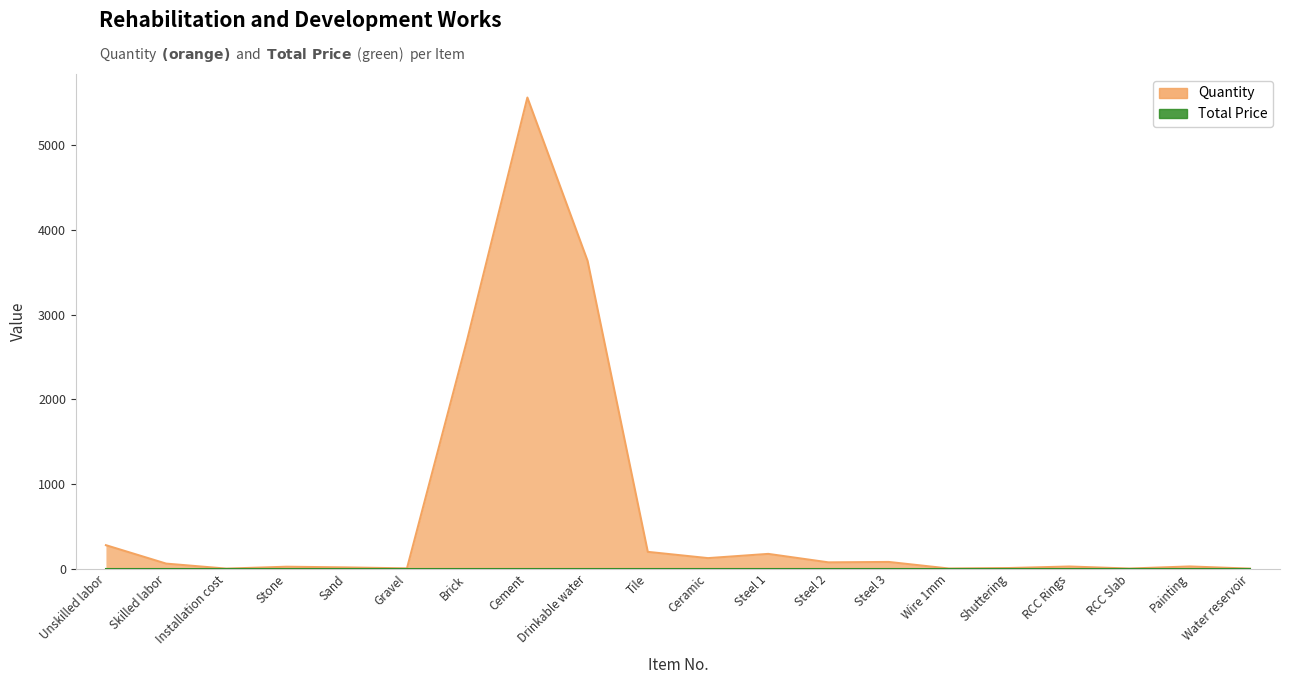

Reading left to right, extract all data points from this chart.

277.8	60.2	1.0	23.5	15.3	3.9	2704.0	5563.5	3635.0	199.0	125.0	175.0	75.0	80.0	2.3	8.0	26.0	2.0	26.7	1.0